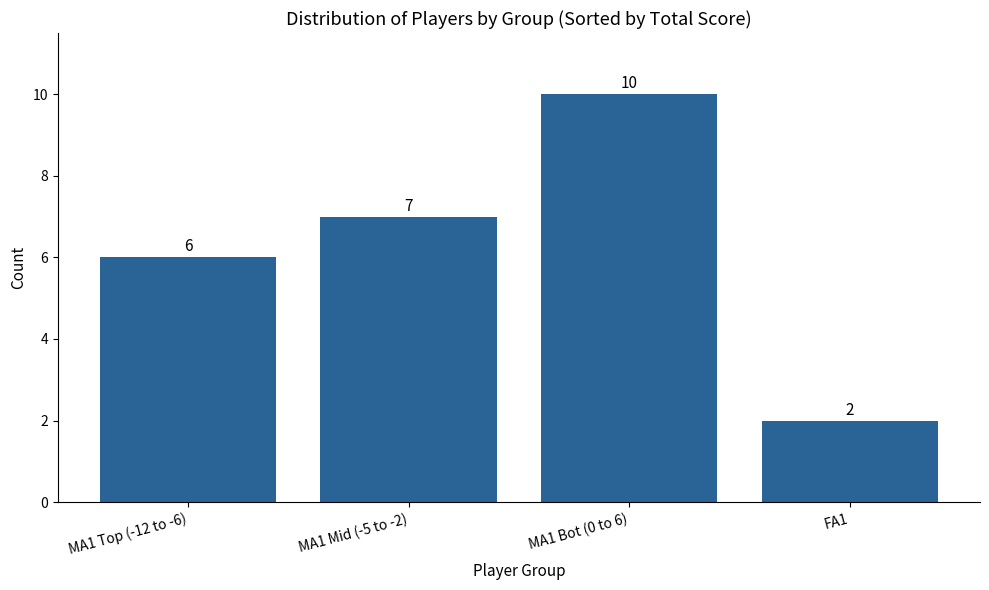

Approximately how many times larger is the value at MA1 Top (-12 to -6) compared to FA1?

3.0